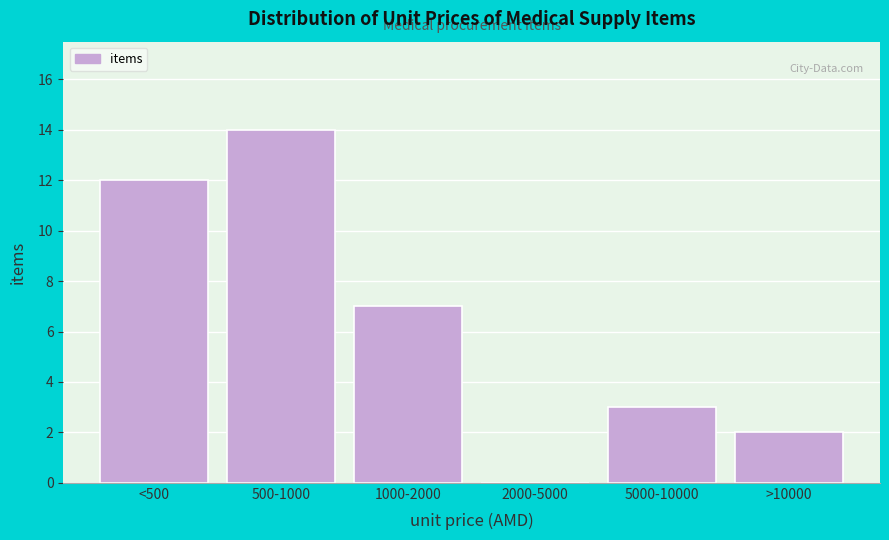

Reading left to right, extract all data points from this chart.

<500=12	500-1000=14	1000-2000=7	2000-5000=0	5000-10000=3	>10000=2